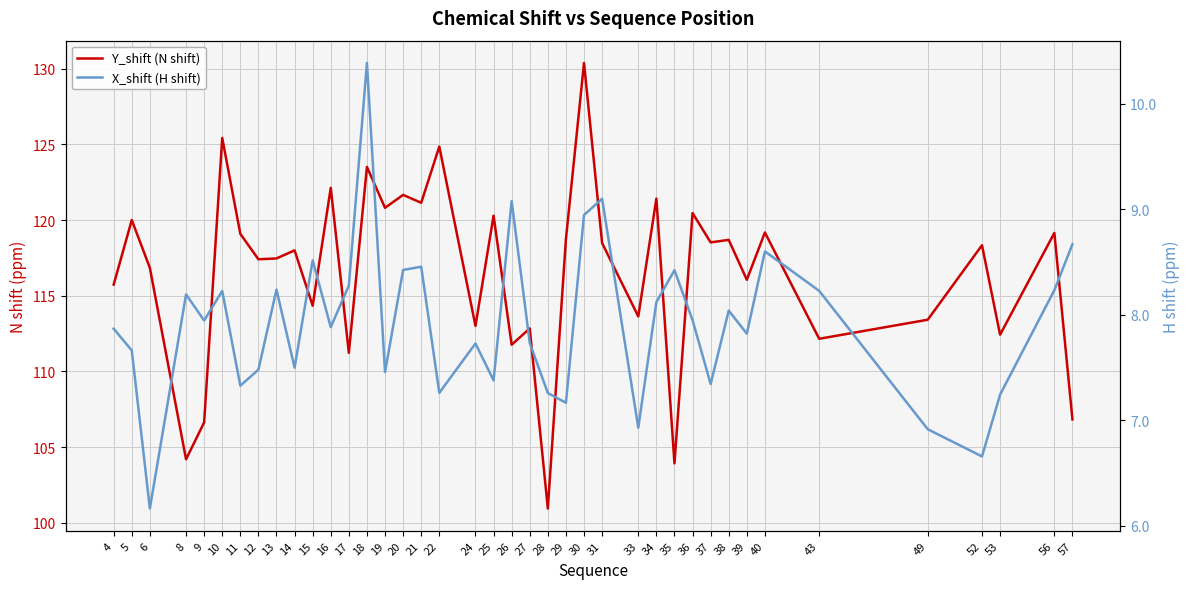

Which series changed the most between 33 and 40?

Y_shift (N shift)